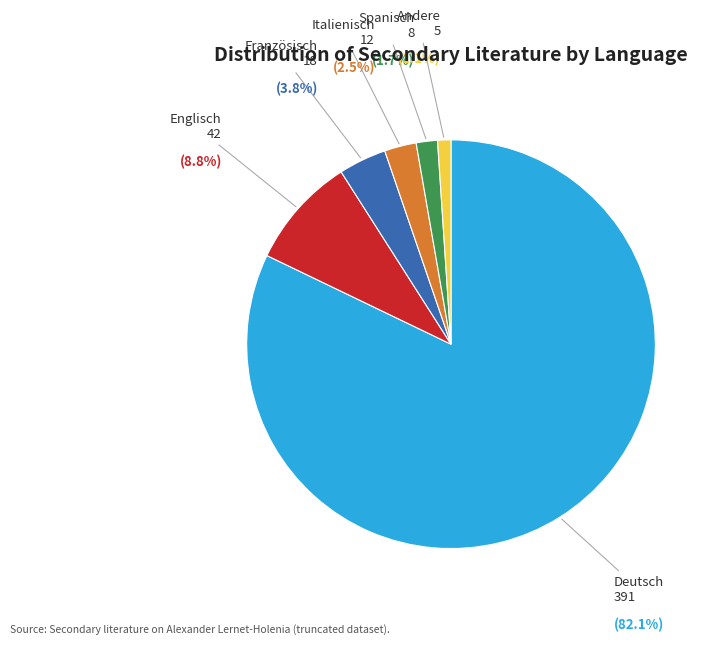

To the nearest percent, what is the combined percentage of Französisch and Spanisch?

5%